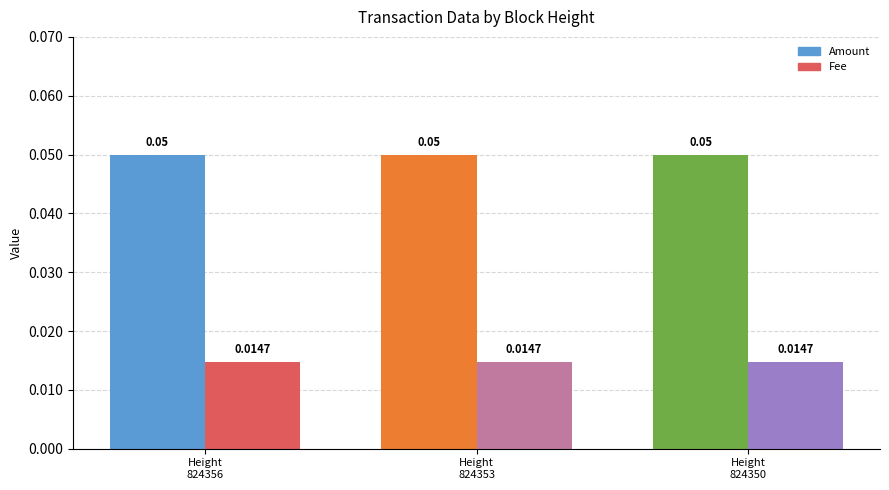

How many groups of bars are there?

3